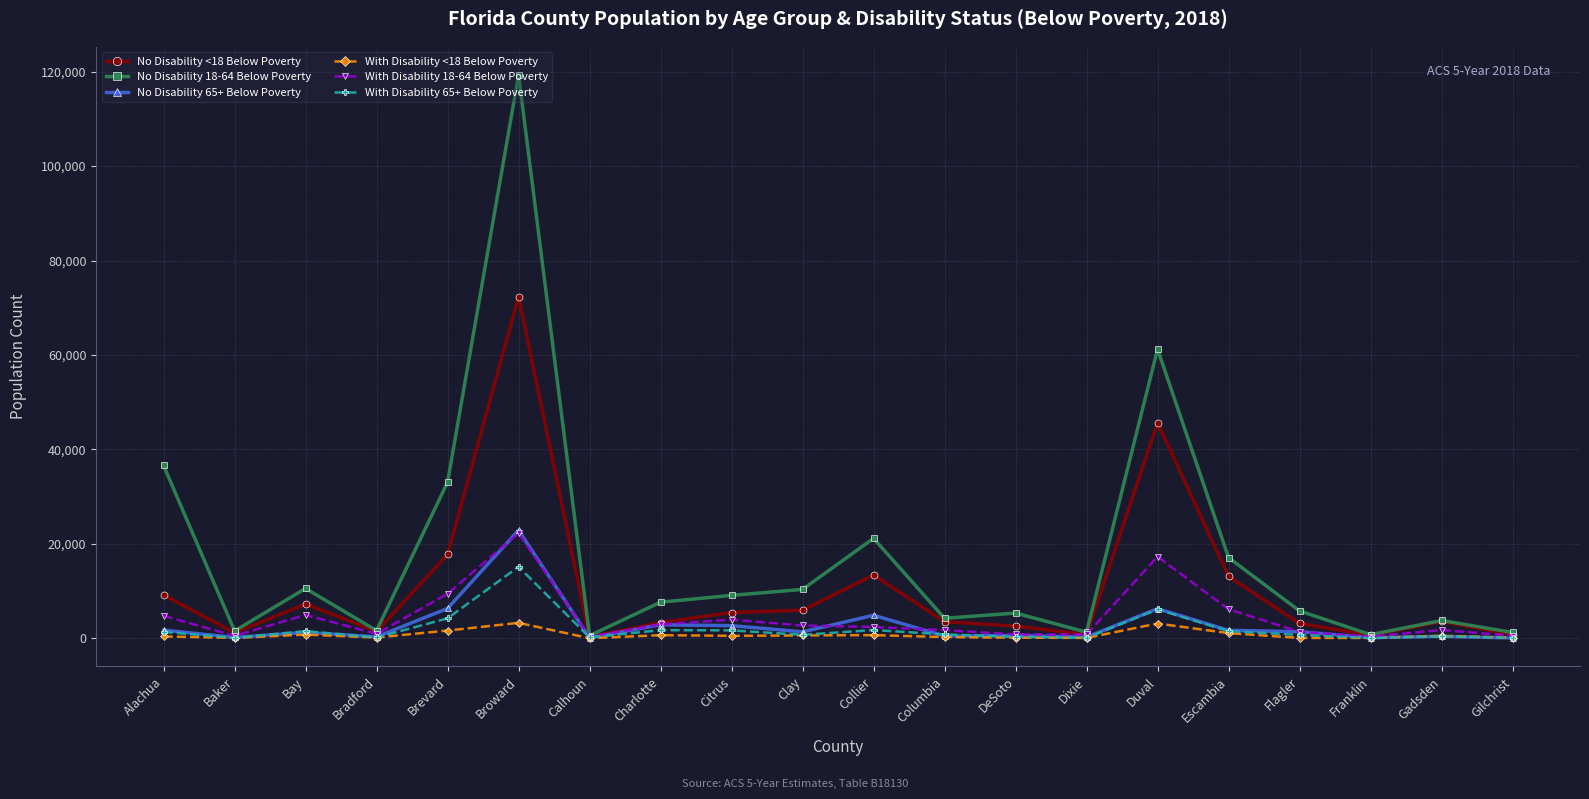

Which series has the largest total across all categories?

No Disability 18-64 Below Poverty